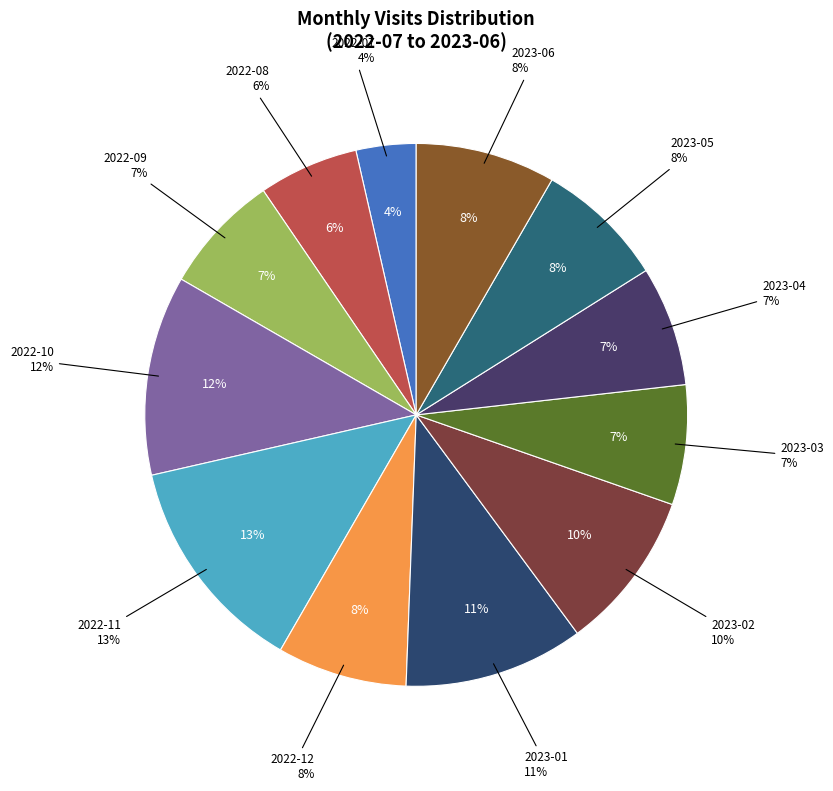

Rank the categories by value from lowest to highest.

2022-07, 2022-08, 2022-09, 2023-03, 2023-04, 2022-12, 2023-05, 2023-06, 2023-02, 2023-01, 2022-10, 2022-11